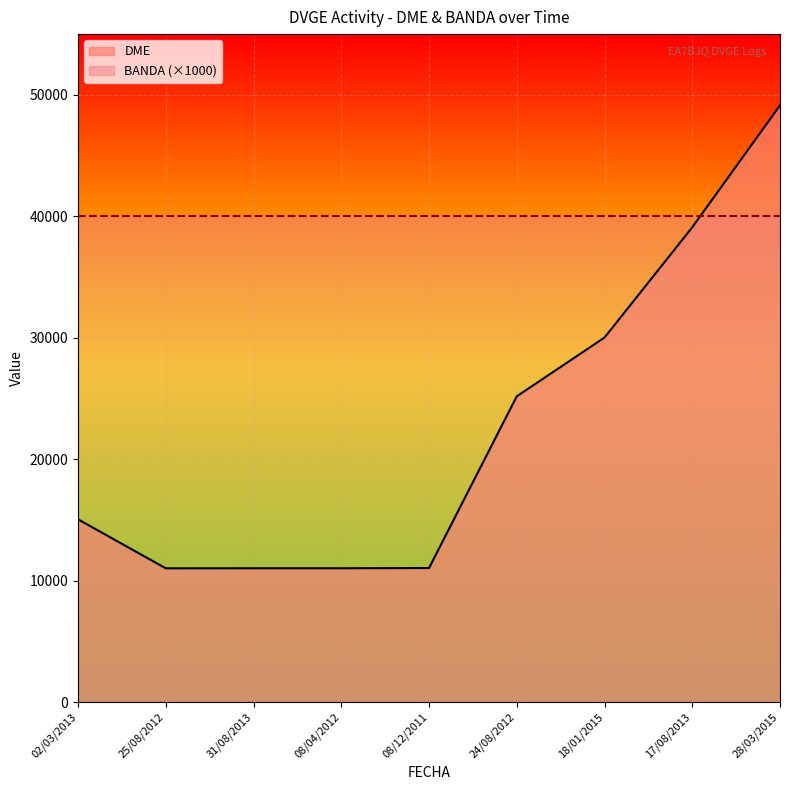

Approximately how many times larger is the value at 08/04/2012 compared to 25/08/2012?

1.0